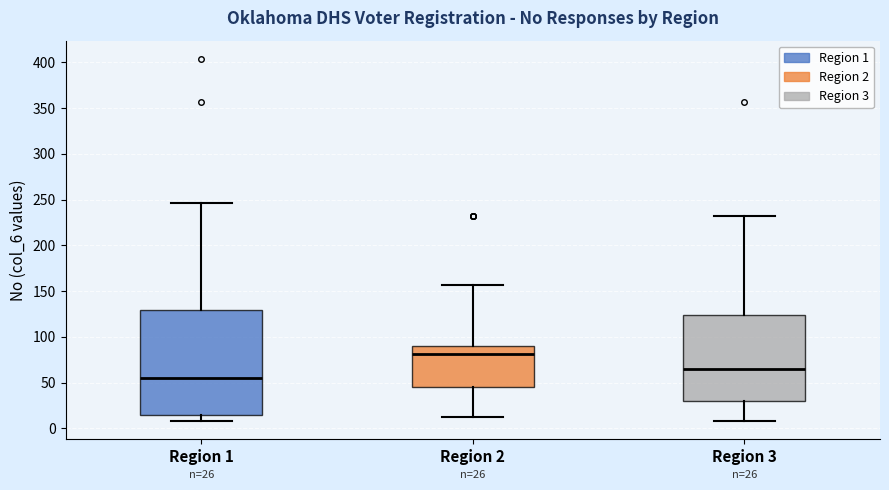

Which box's median line is the lowest?

Region 1